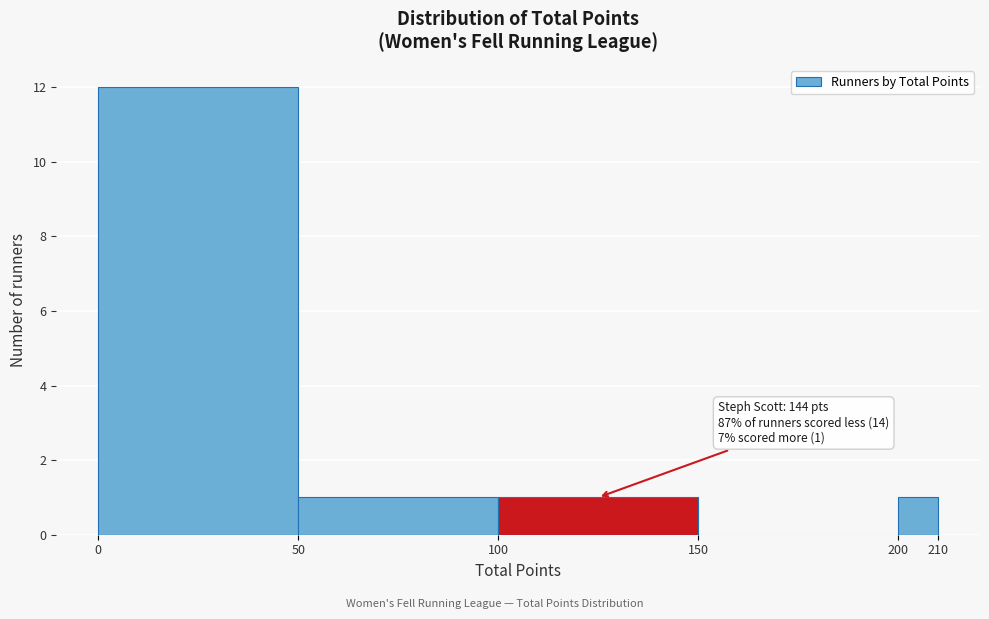

Over which range of the x-axis is the bar tallest?

0 to 50